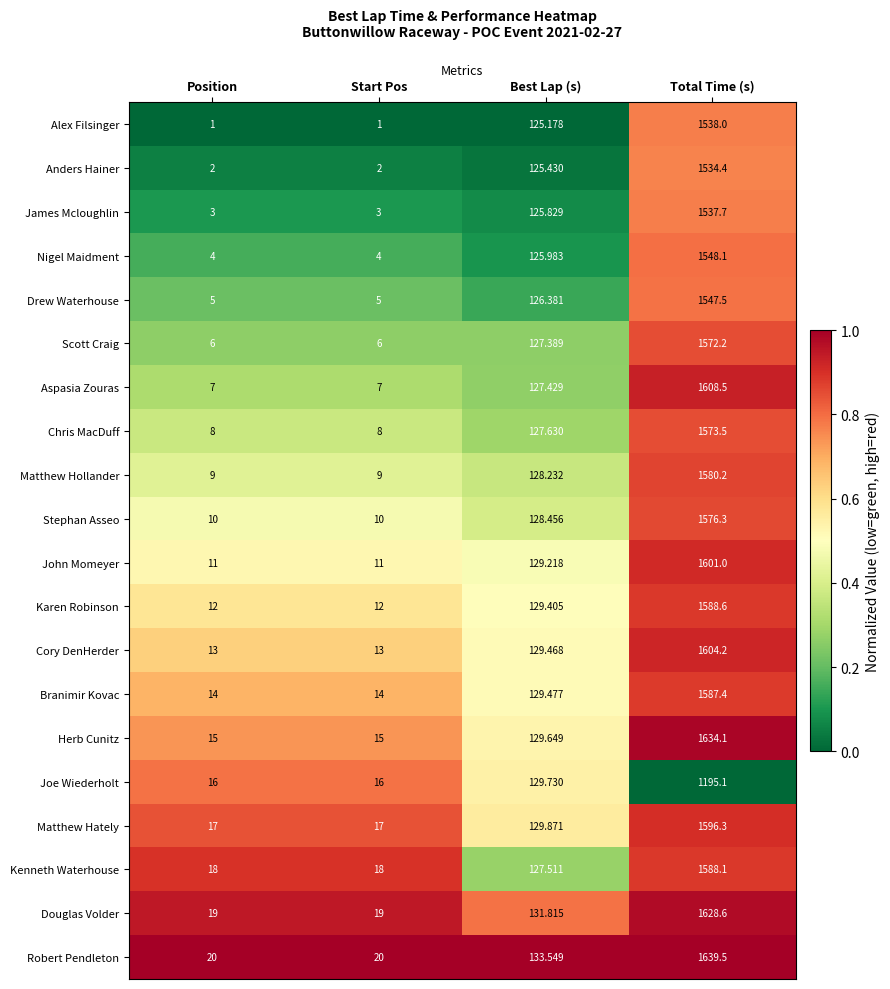

At which category is the sum across all series the highest?

Total Time (s)